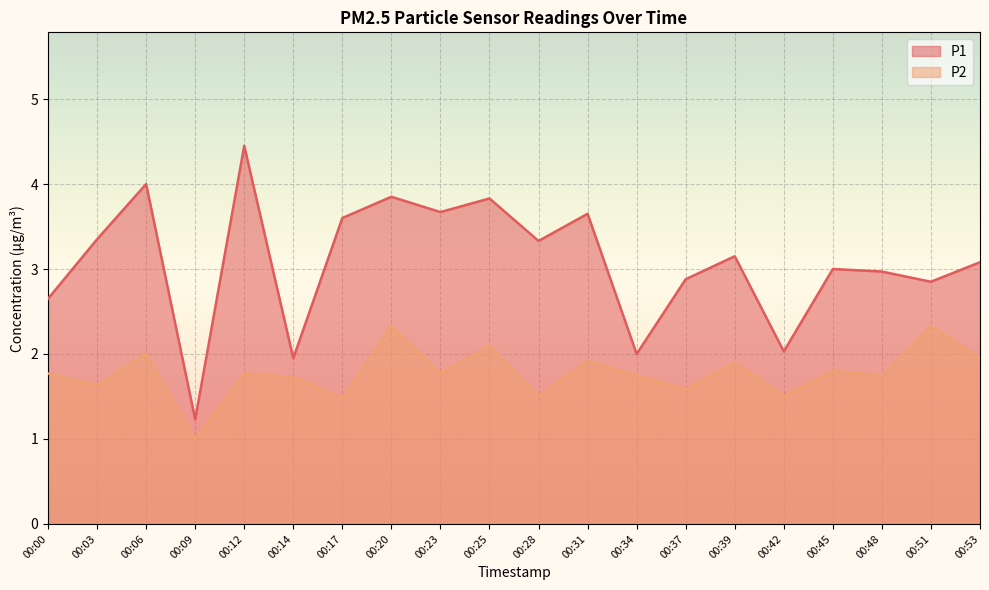

What is the difference between the highest and lowest values at 00:23?

1.9